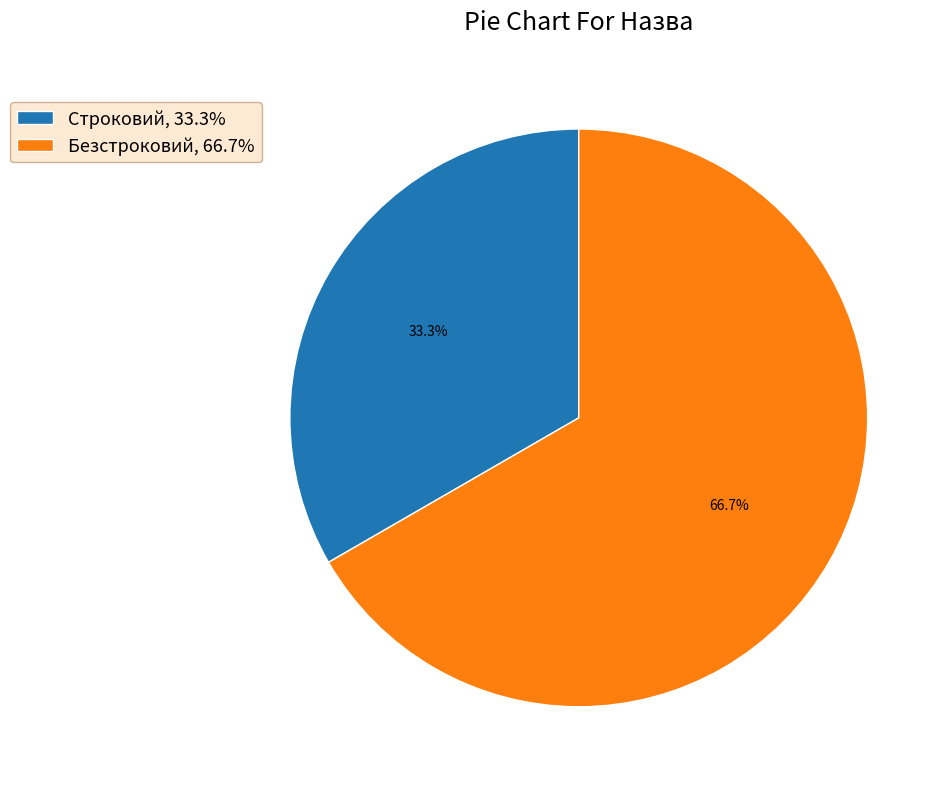

What percentage is the Безстроковий slice, to the nearest percent?

67%